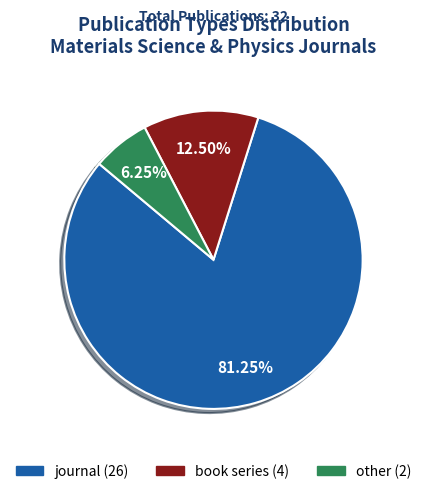

How many slices are in this pie chart?

3